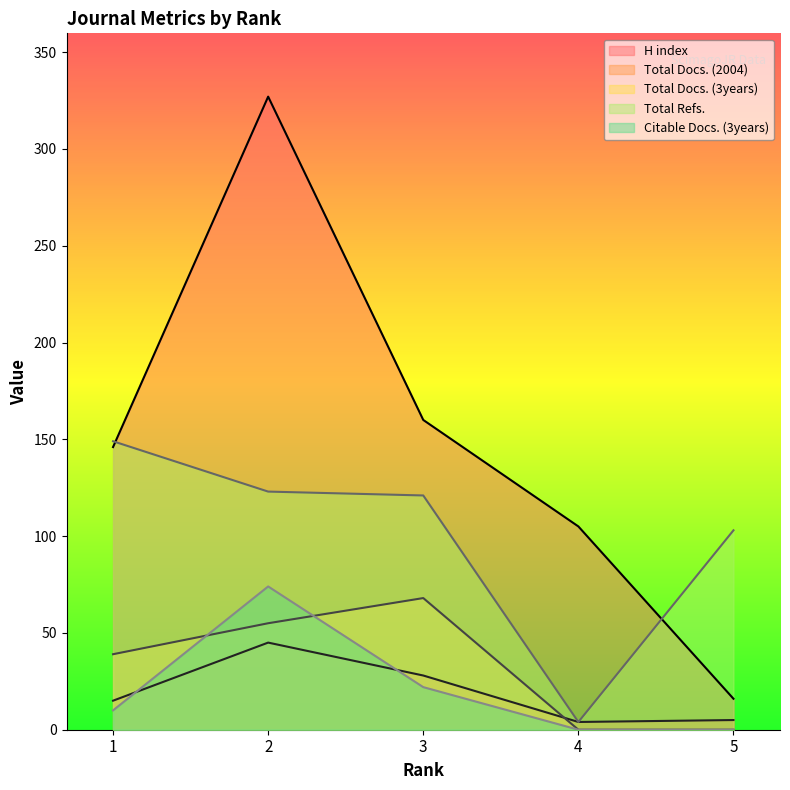

At which label does H index first exceed 146?

2